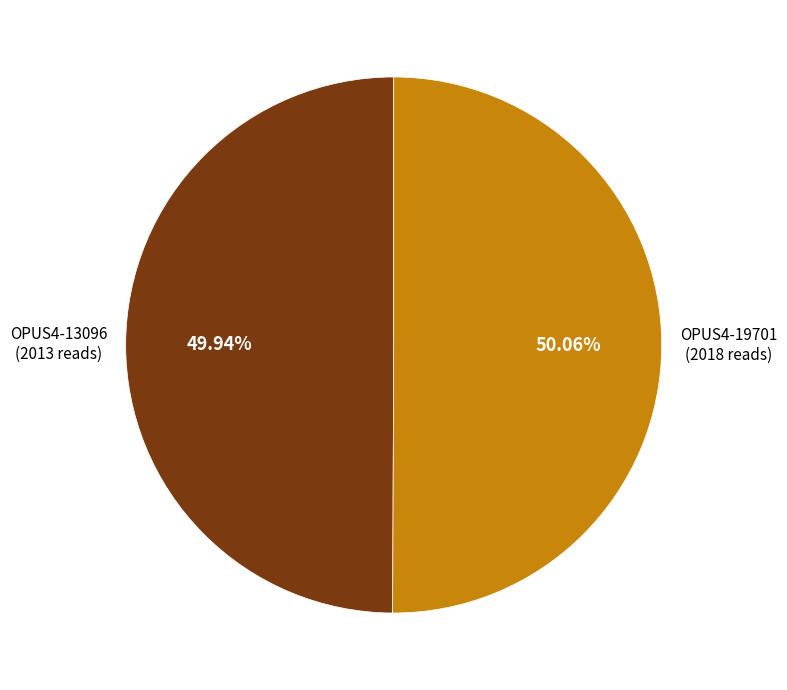

Does any single category account for the majority?

Yes